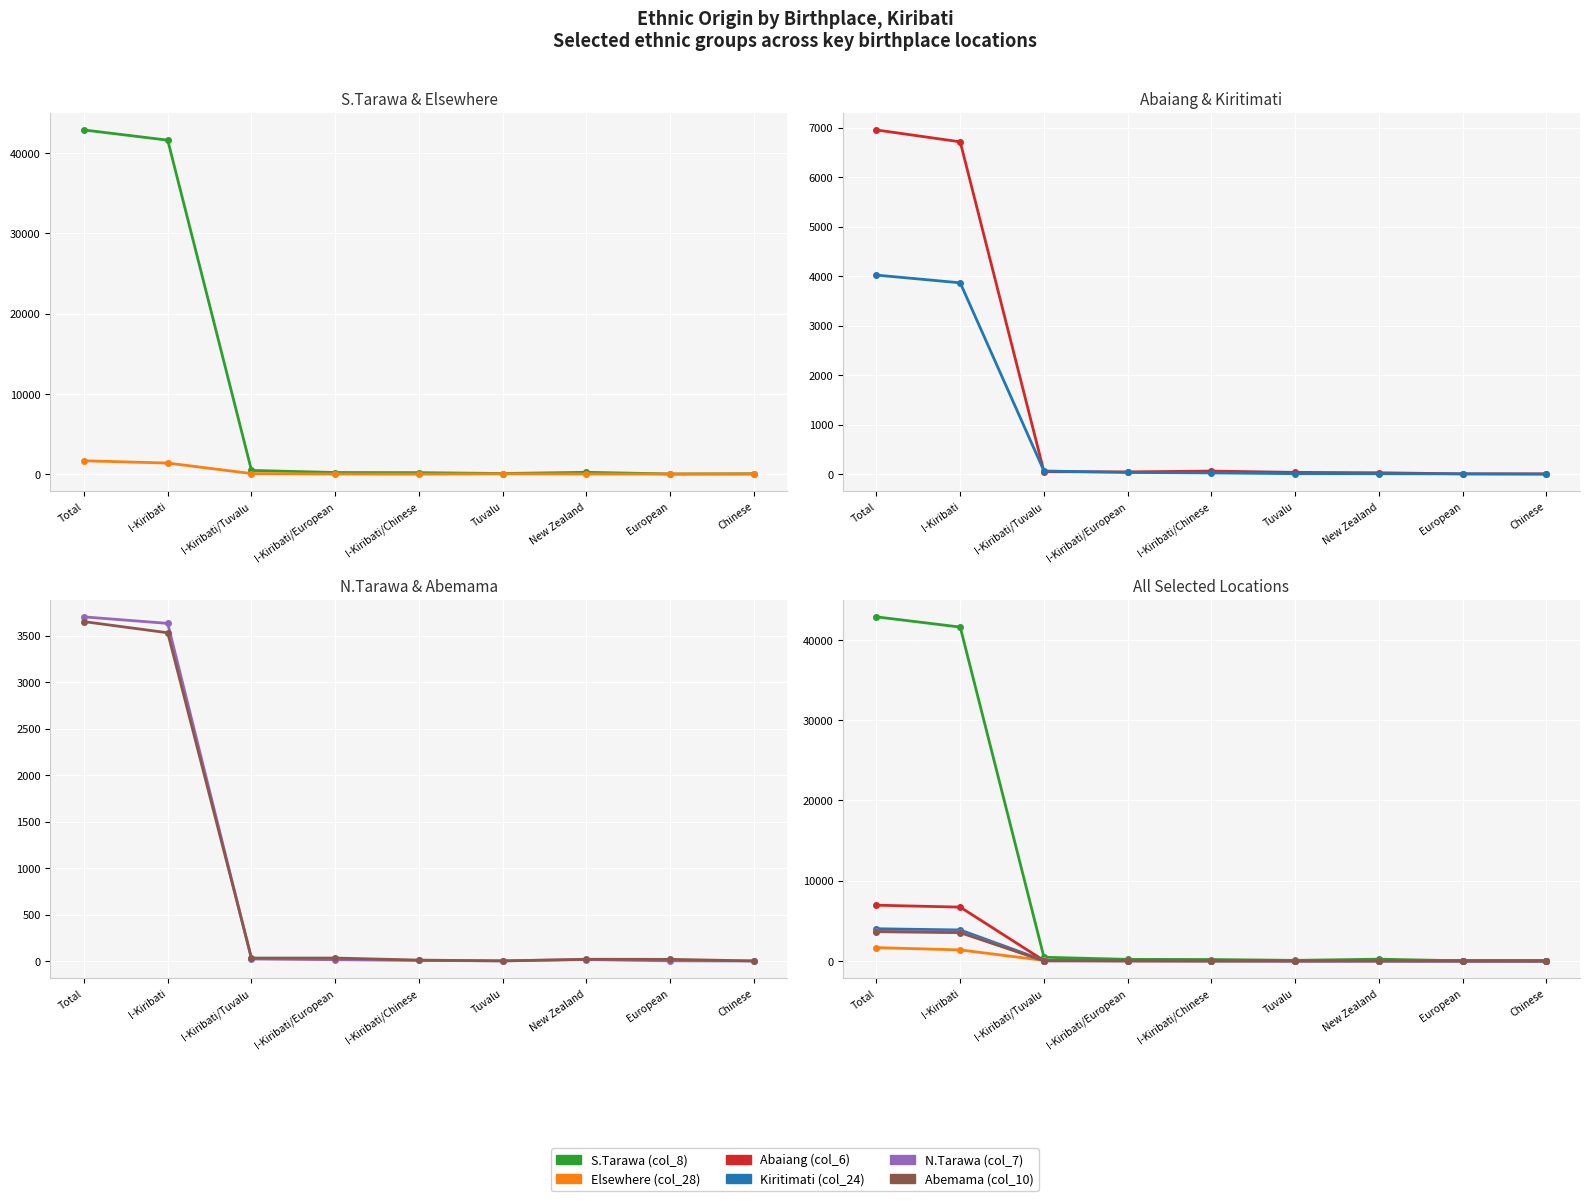

What is the difference between the second highest and second lowest values in the N.Tarawa (col_7) series?

3630